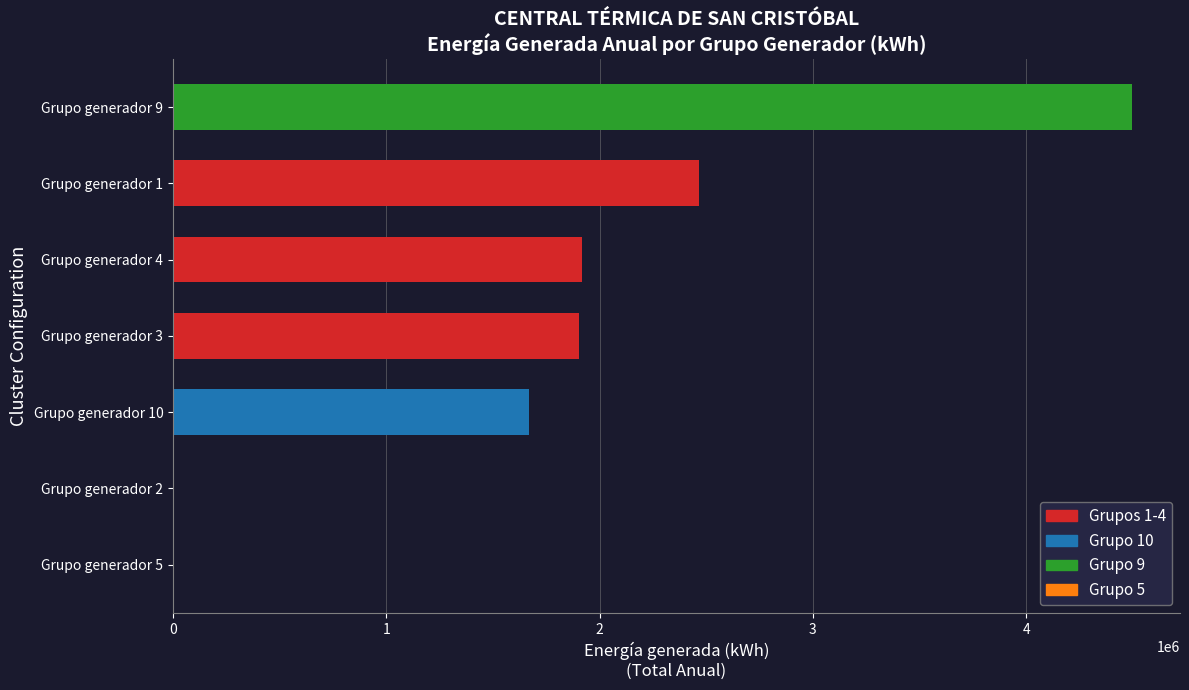

Does the chart contain any negative values?

No